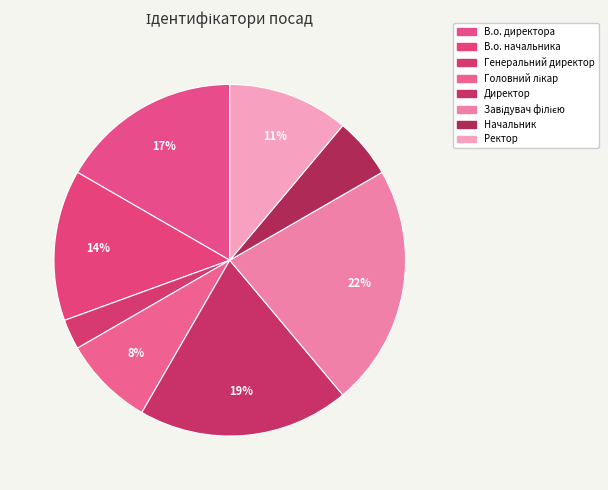

How many slices are in this pie chart?

8